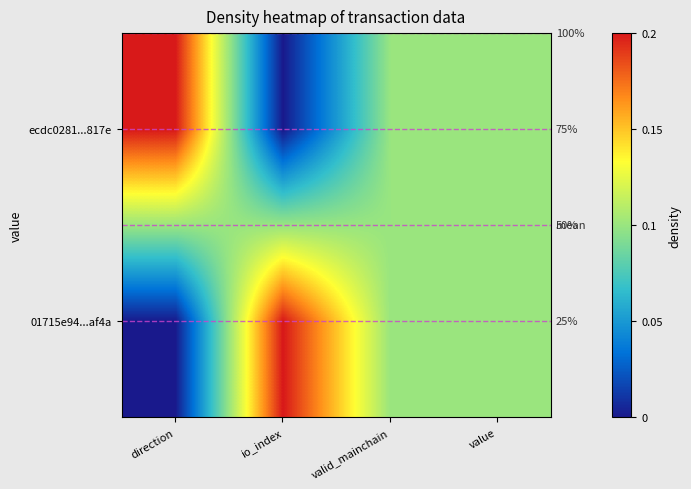

Is it true that ecdc0281...817e equals 0.0 at io_index?

True